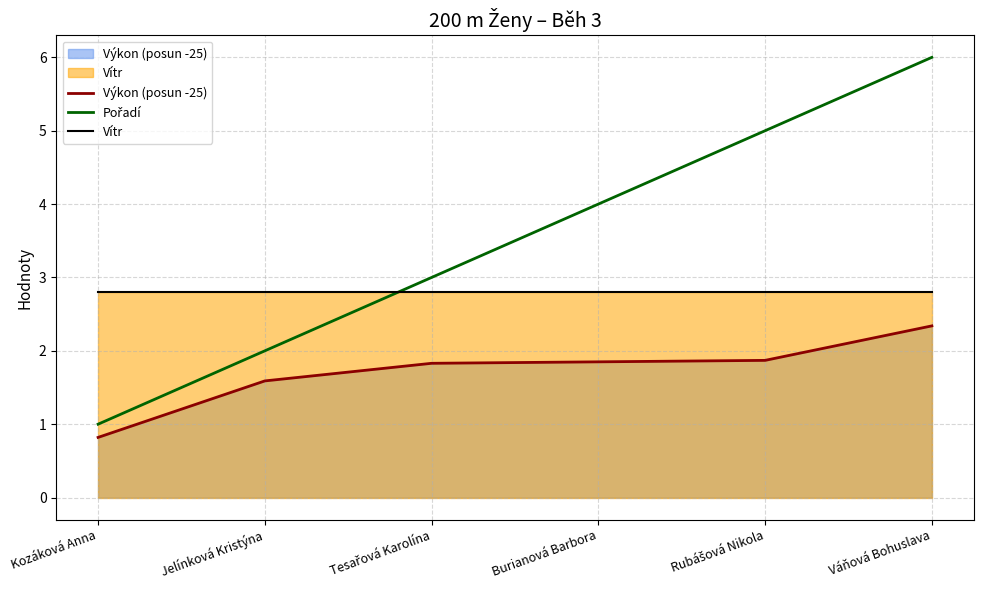

Is it true that Pořadí equals 6.0 at Váňová Bohuslava?

True